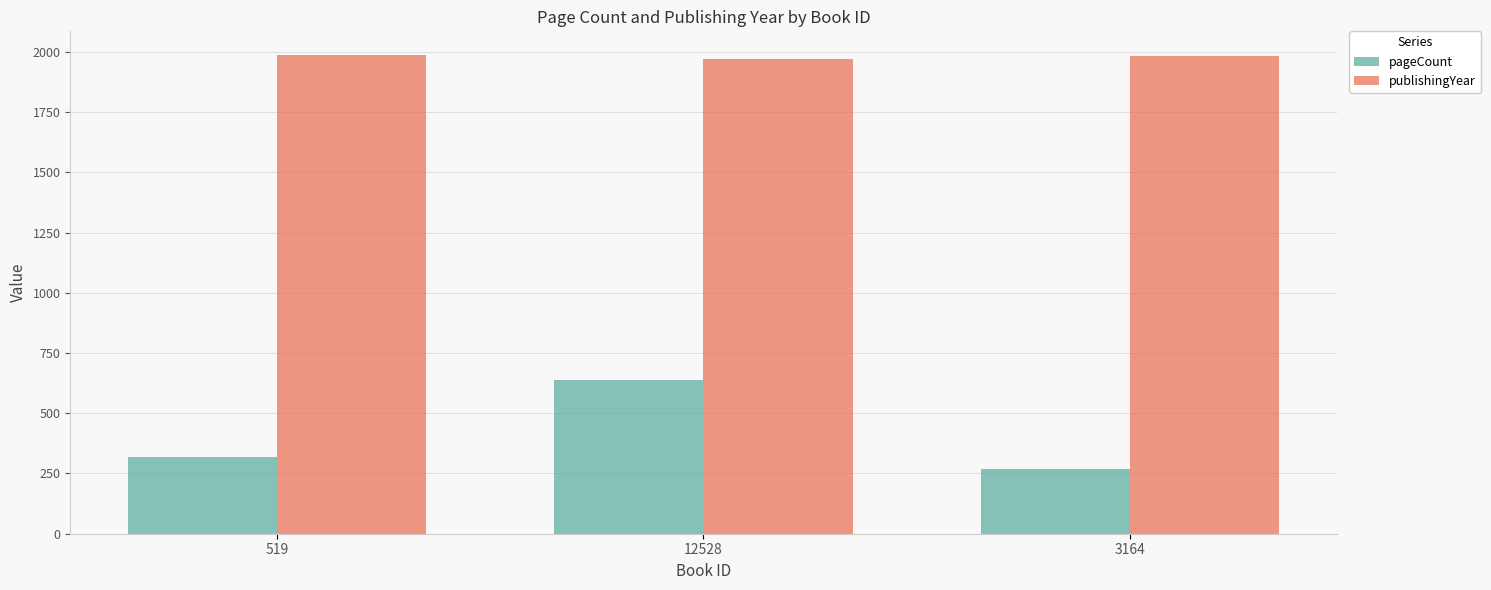

What is the sum of the publishingYear values at 12528 and 519?

3957